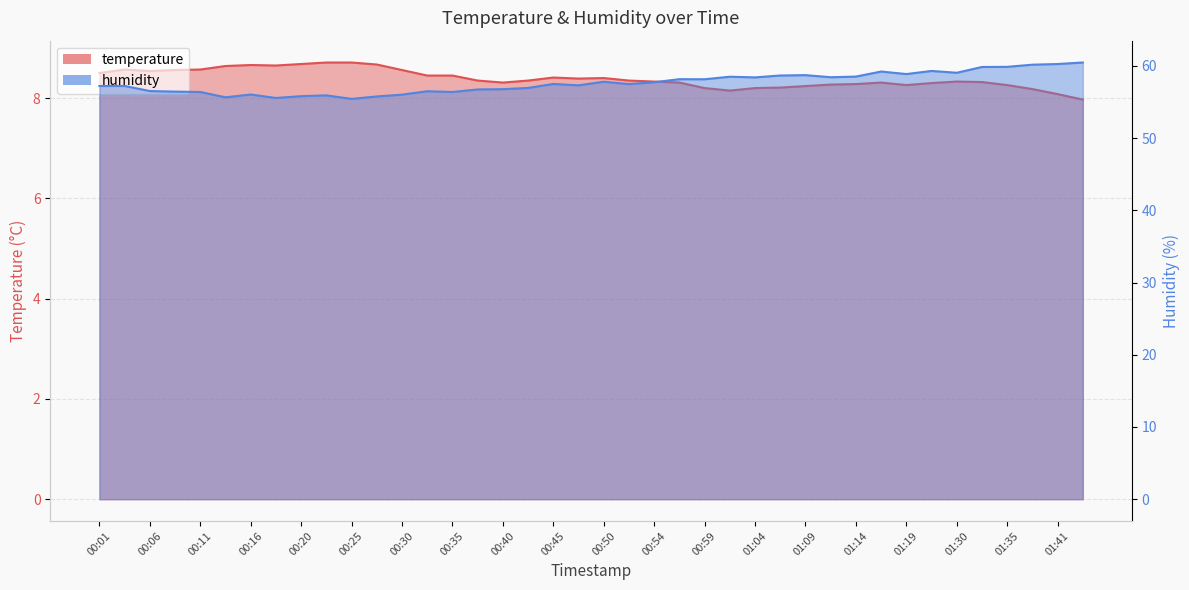

How many values in the humidity series exceed 57?

24